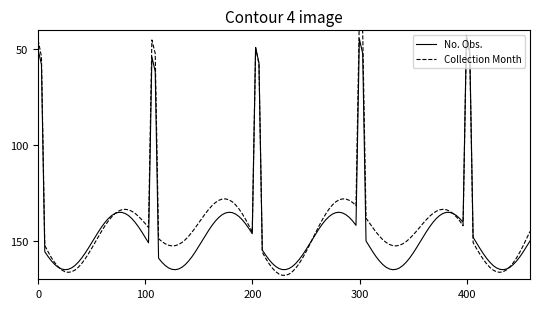

What is the minimum value for No. Obs.?

42.6